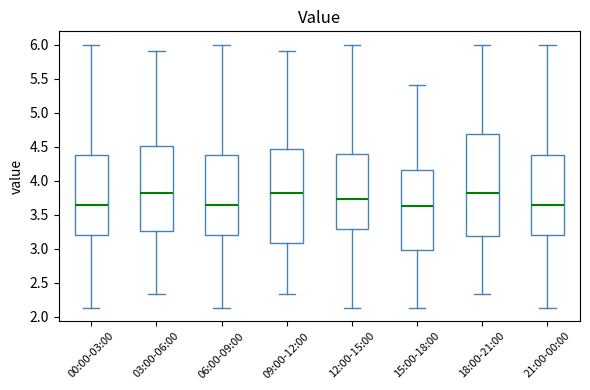

Where does the median line of the box for 00:00-03:00 sit on the y-axis? The values are not printed on the chart, so give them approximately, as read against the axis.

3.65